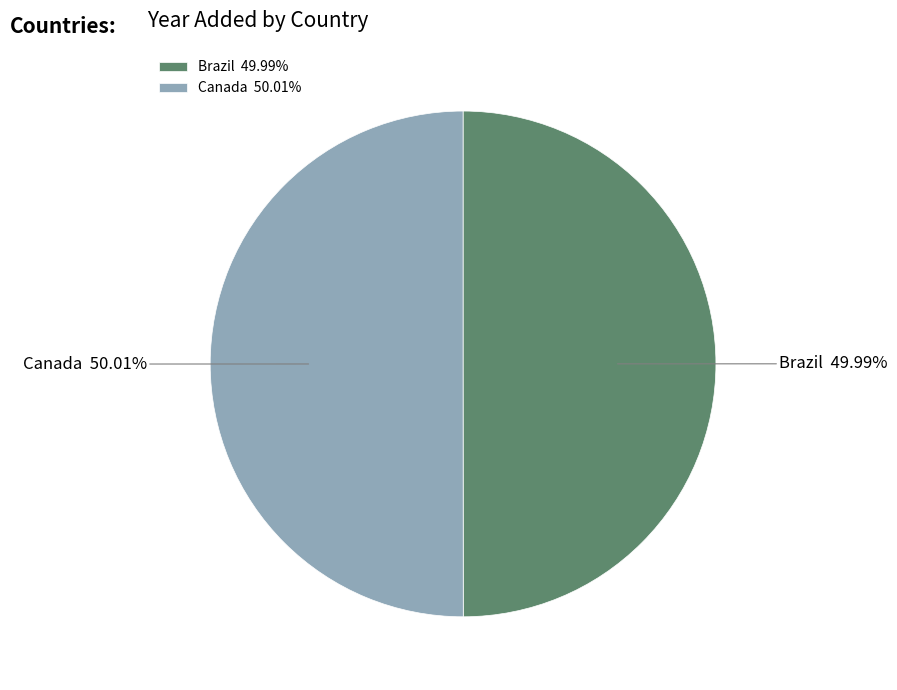

What is the ratio of the value at Brazil to the value at Canada?

1.0